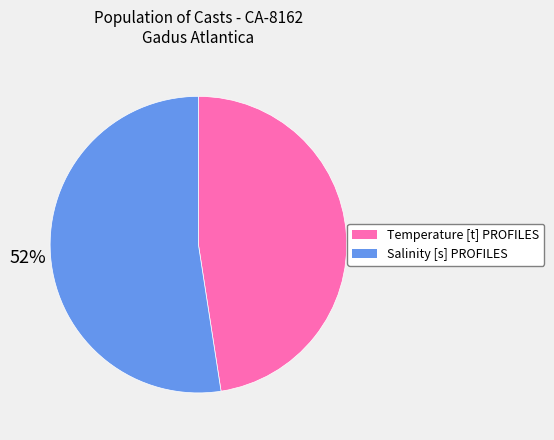

What is the smallest slice in the pie chart?

Temperature [t] PROFILES